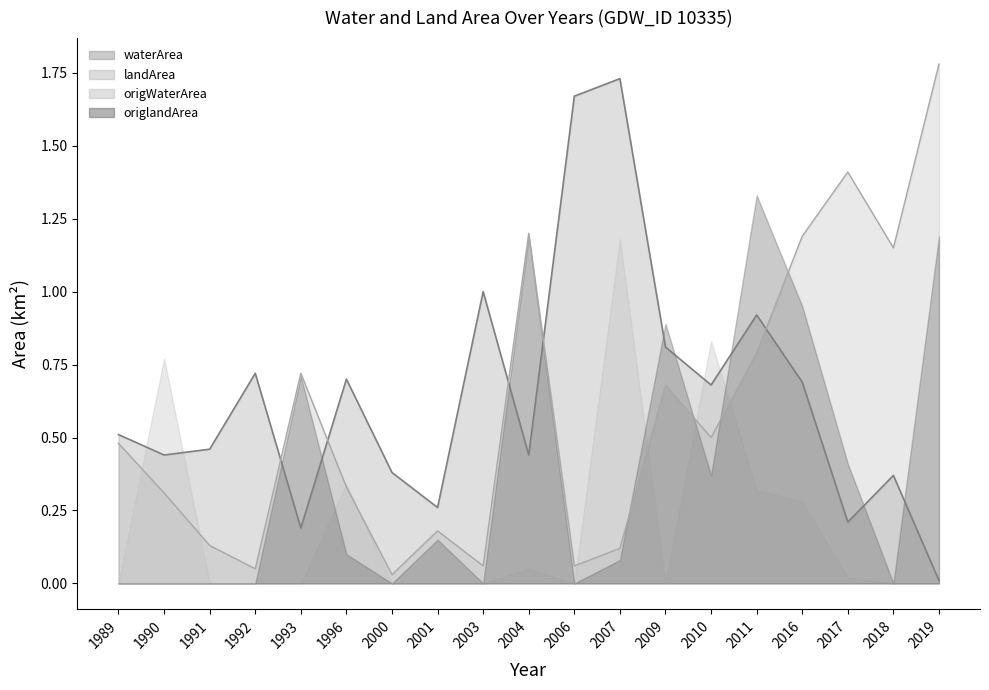

At which label does landArea reach its minimum?

2000